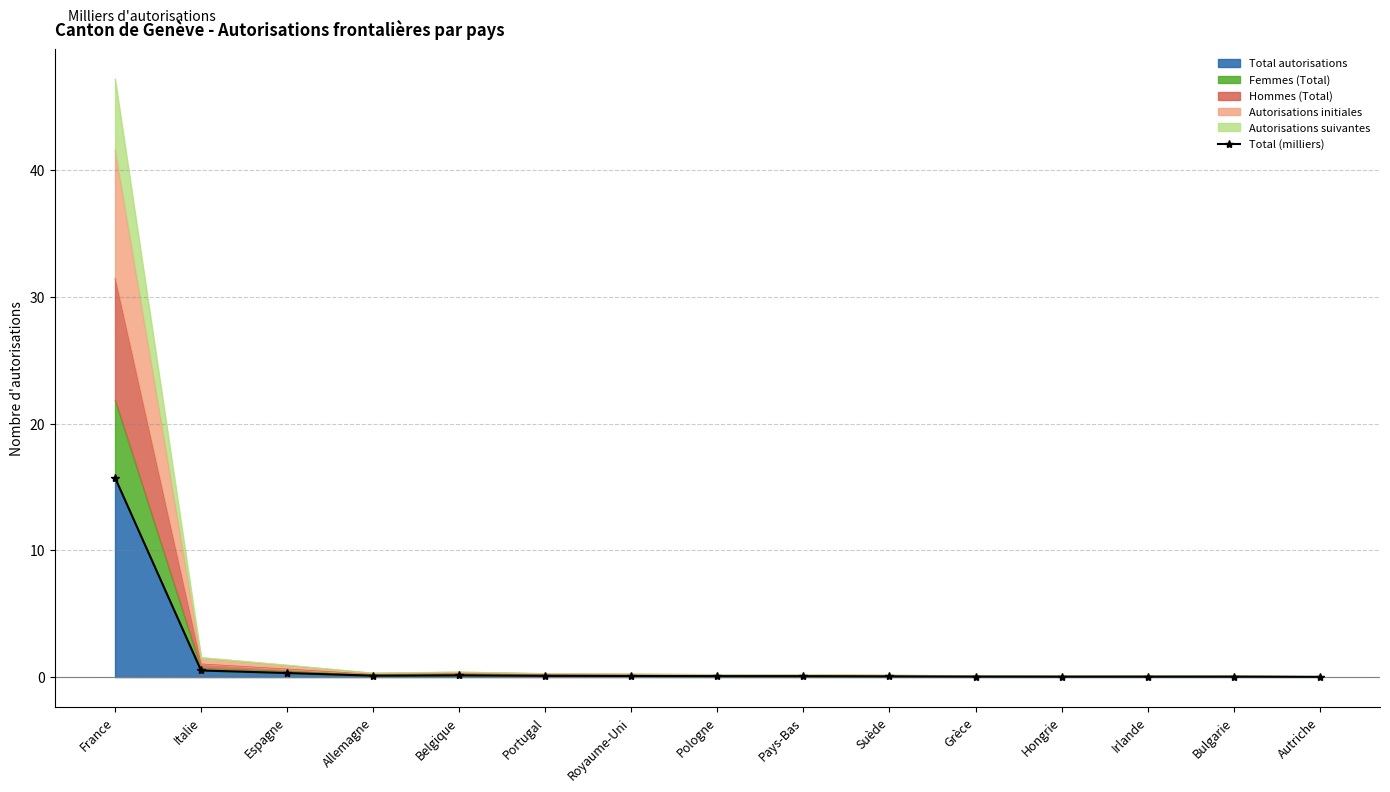

Reading right to left, transcribe all the data shown in this chart.

0.0	0.0	0.0	0.0	0.0	0.1	0.1	0.1	0.1	0.1	0.1	0.1	0.3	0.5	15.7